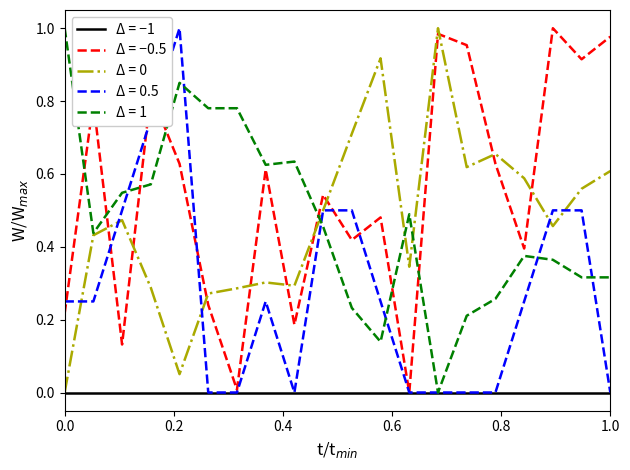

Which series has the largest total across all categories?

Δ = −0.5